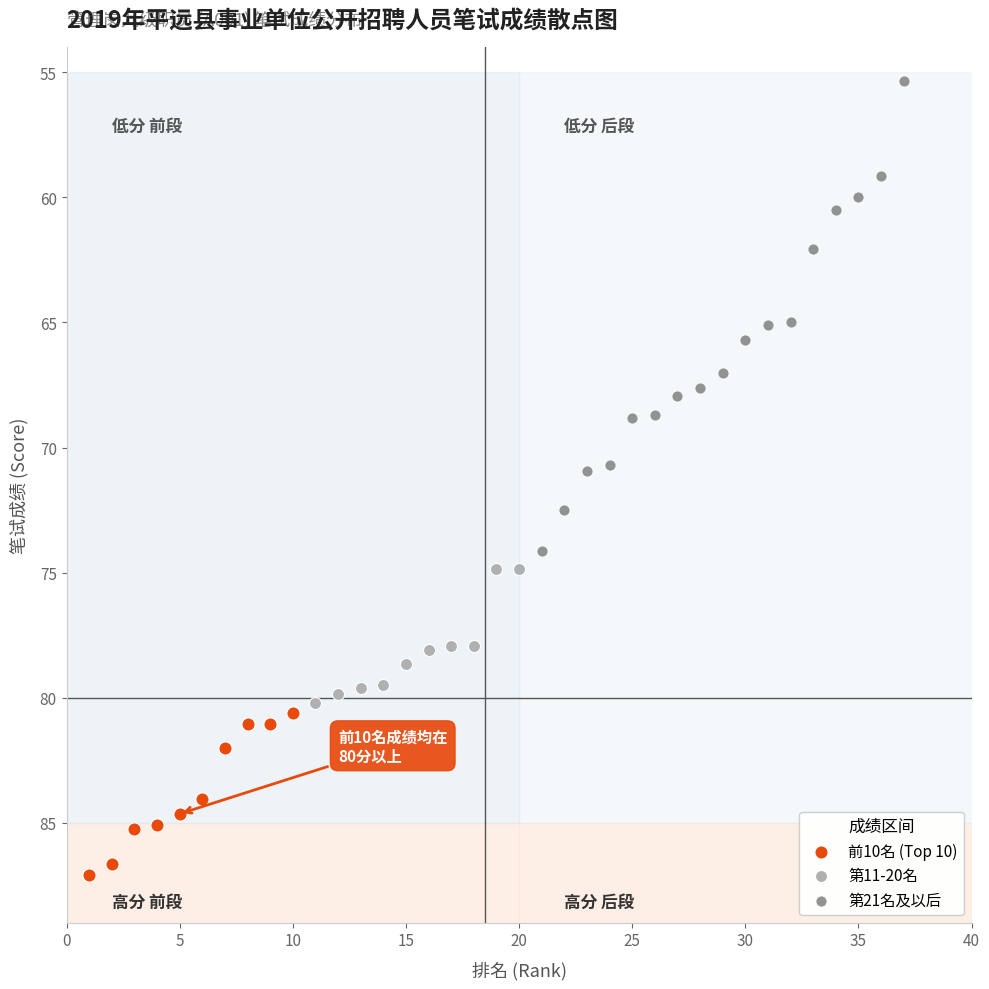

Which series reaches the minimum Y coordinate?

第21名及以后